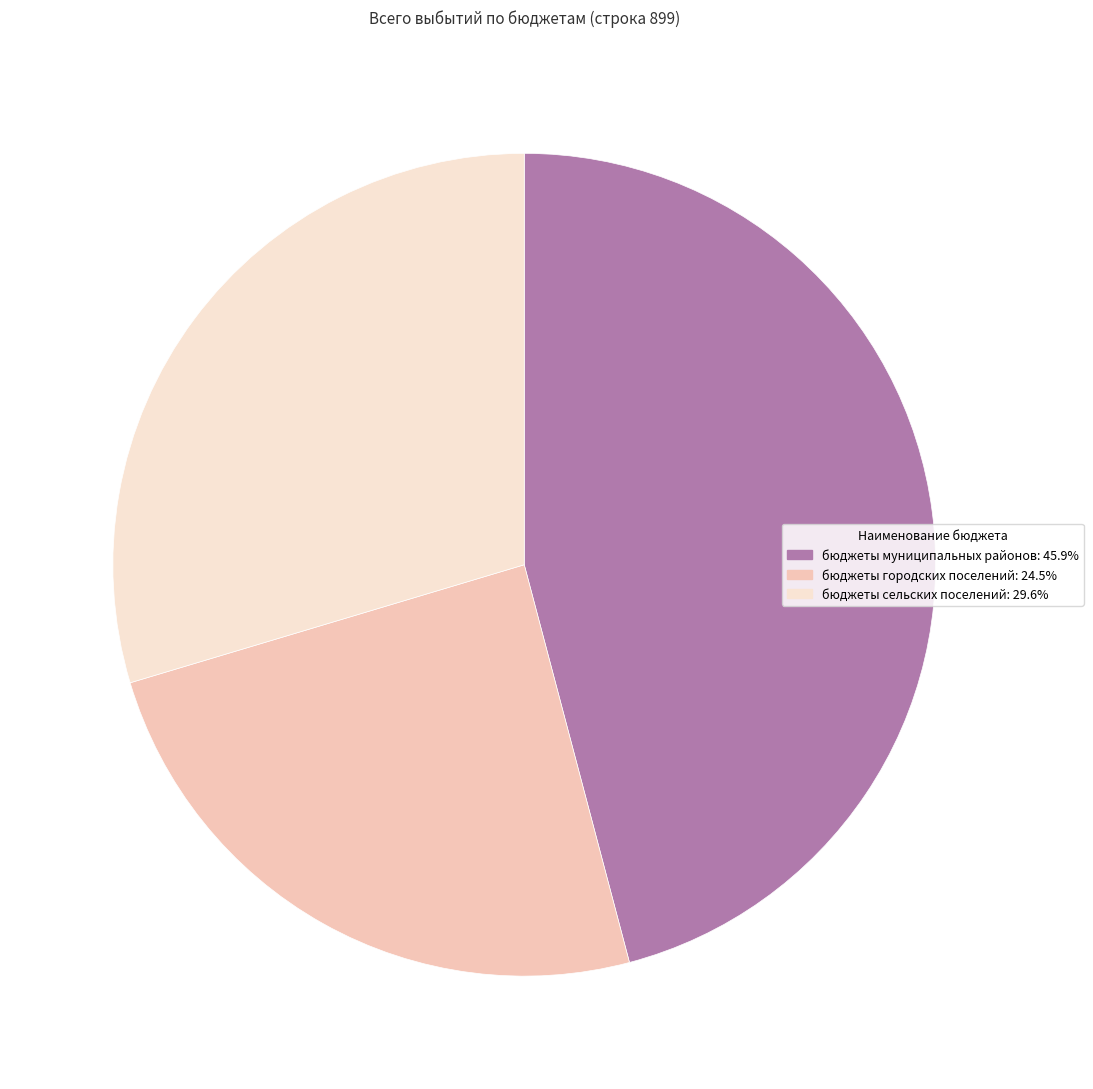

Is бюджеты сельских поселений the majority of the pie?

No